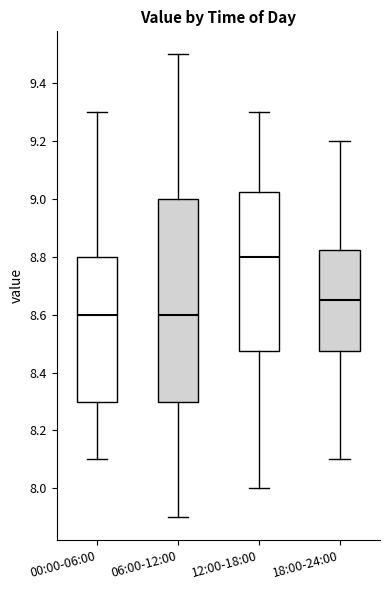

Which box's median line is the highest?

12:00-18:00